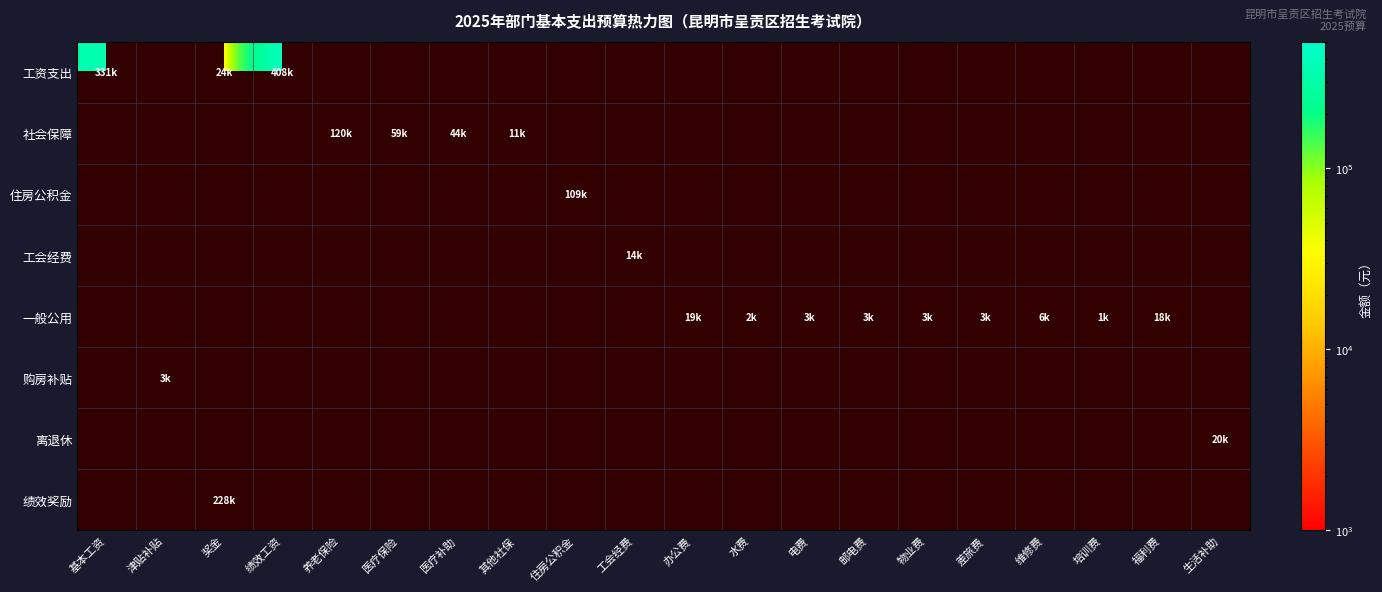

Between 邮电费 and 电费, which is larger?

电费